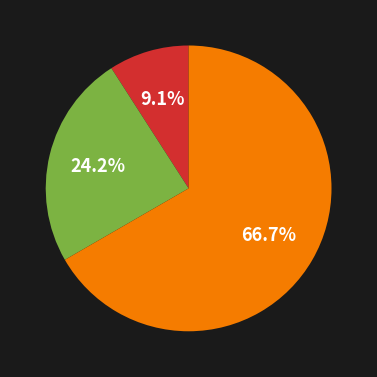

Is there any slice that represents more than half of the pie?

Yes